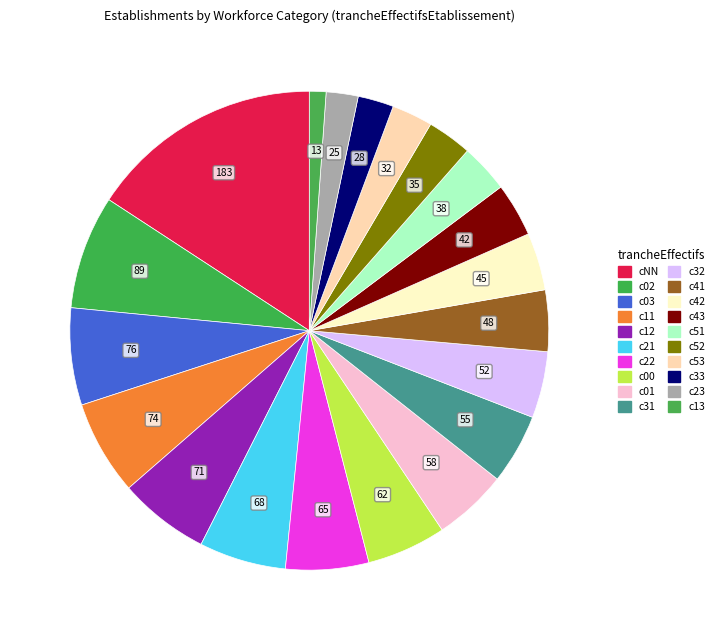

Which category has the biggest portion of the pie?

NN